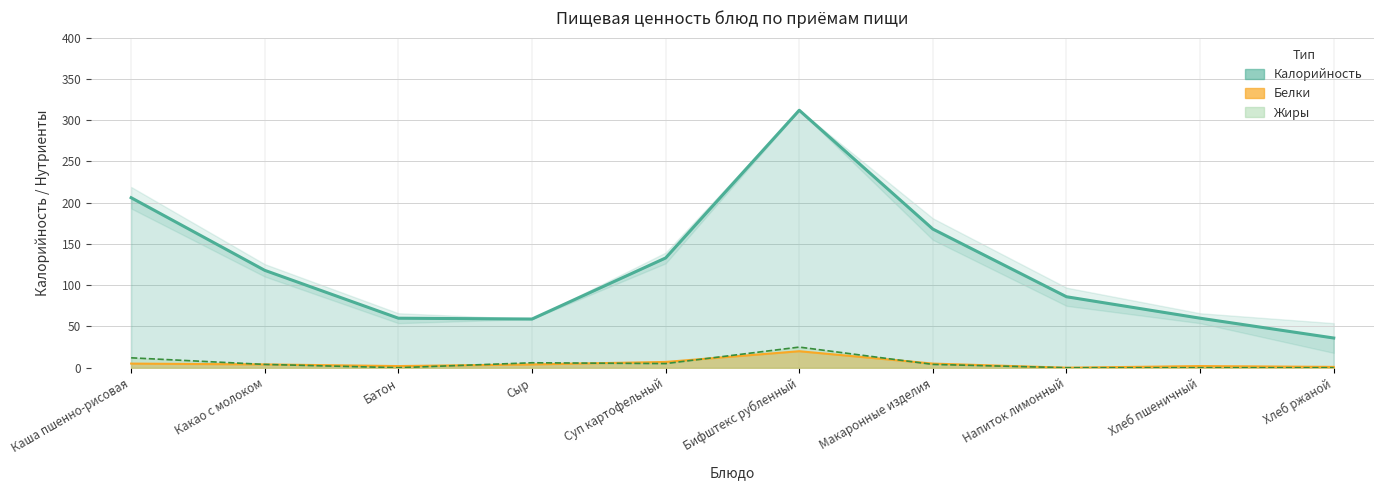

True or false: Белки and Жиры cross at least once.

True